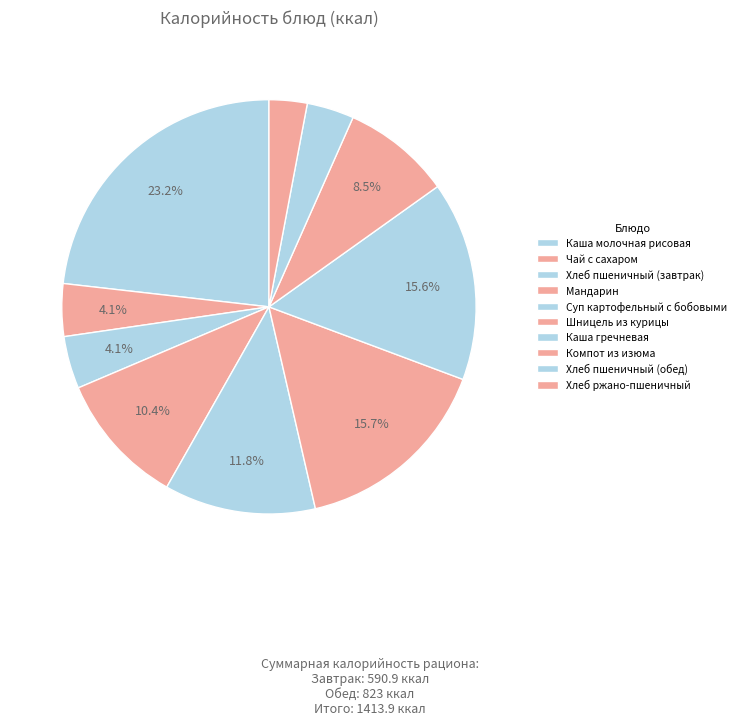

How many slices are in this pie chart?

10